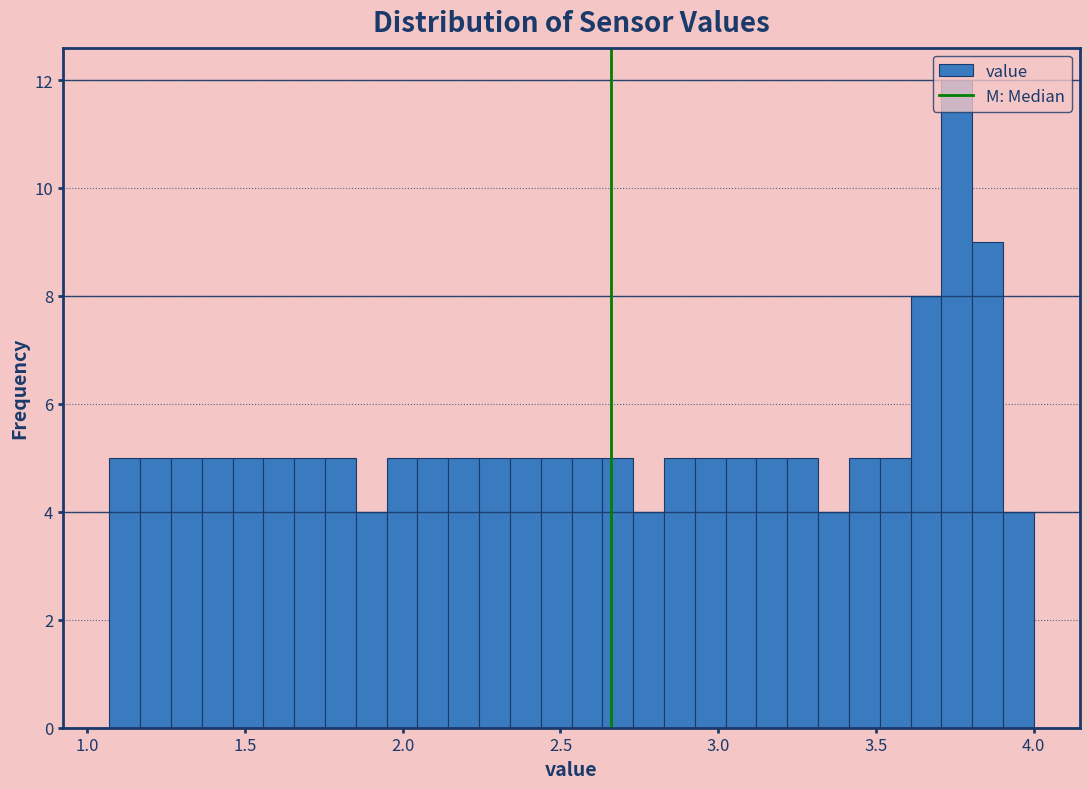

Around what value on the x-axis is the tallest bar? Give the approximate position of its centre, as read against the axis.

3.75